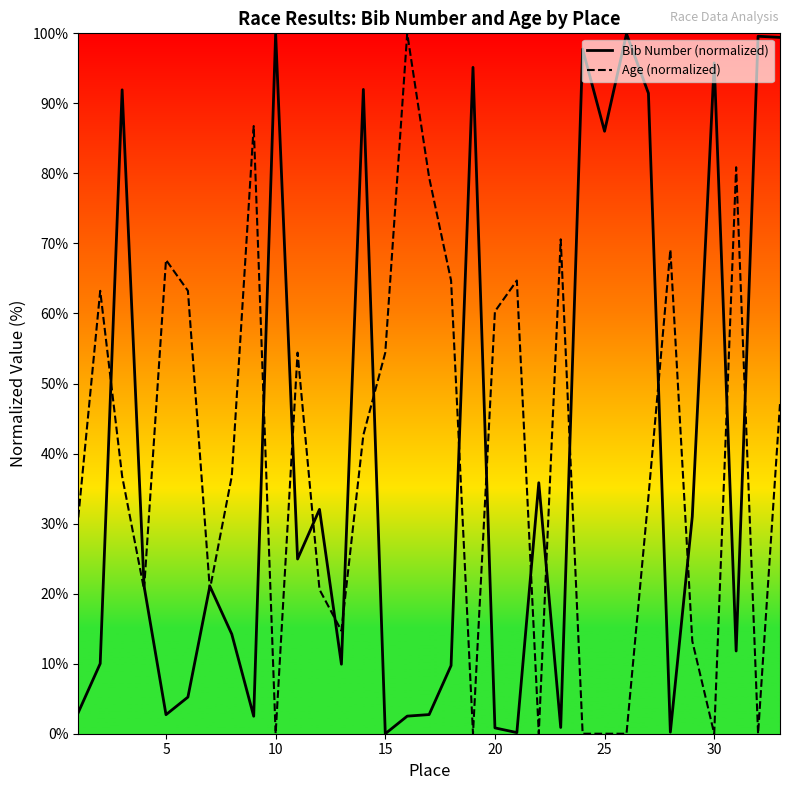

What is the total value across all series at 15?

54.4